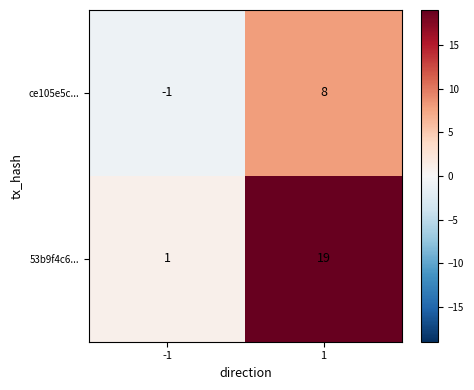

What is the difference between the maximum and minimum values in the 53b9f4c6... series?

18